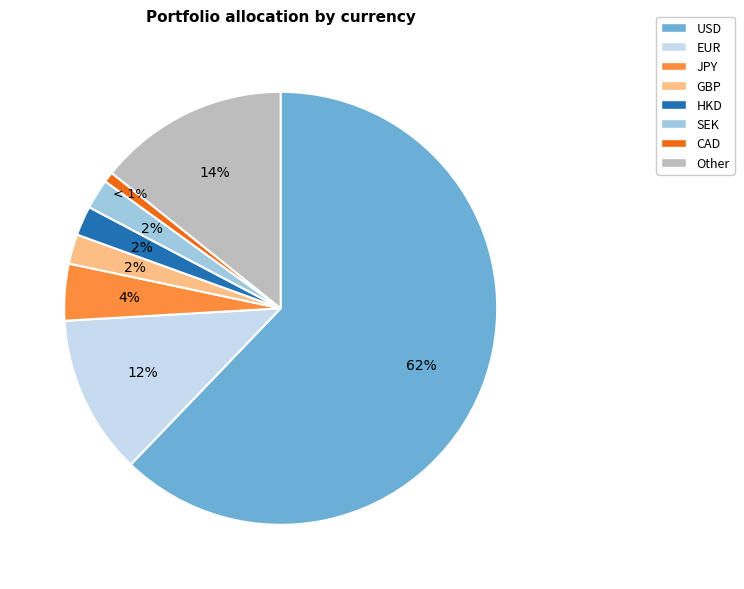

To the nearest percent, what portion does GBP represent?

2%